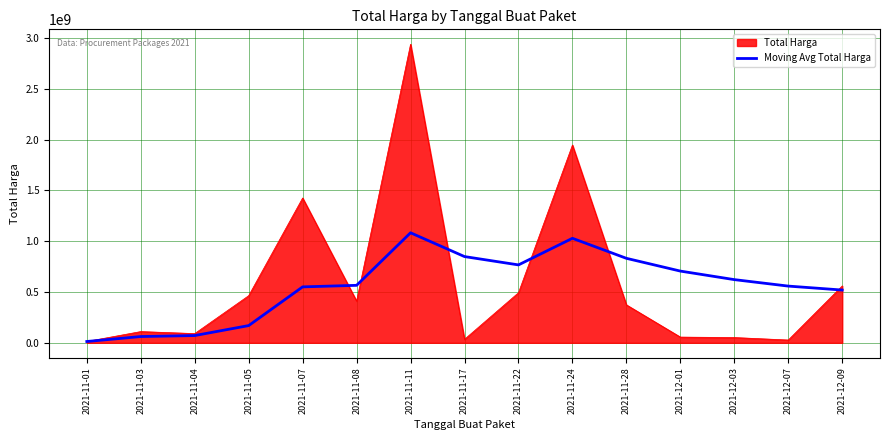

At which category does the chart reach its peak across all series?

2021-11-11